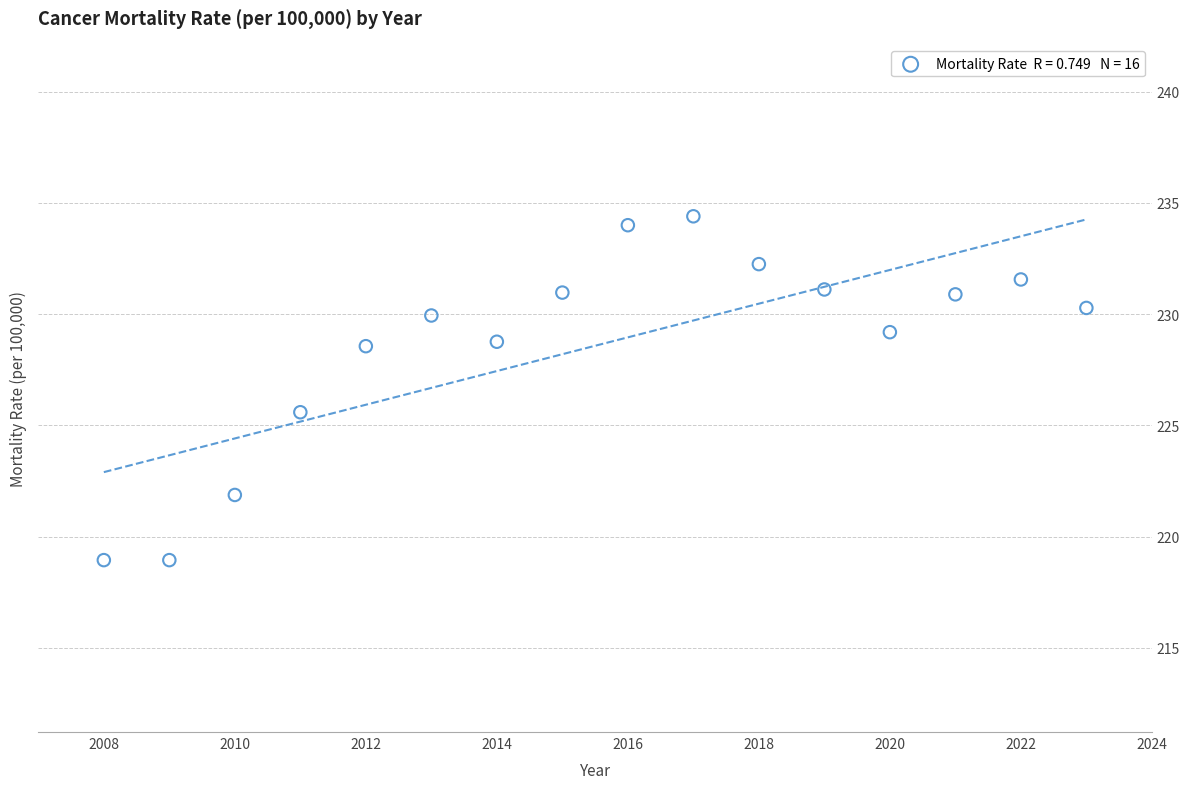

What Y value in the scatter plot is closest to 226?

225.6